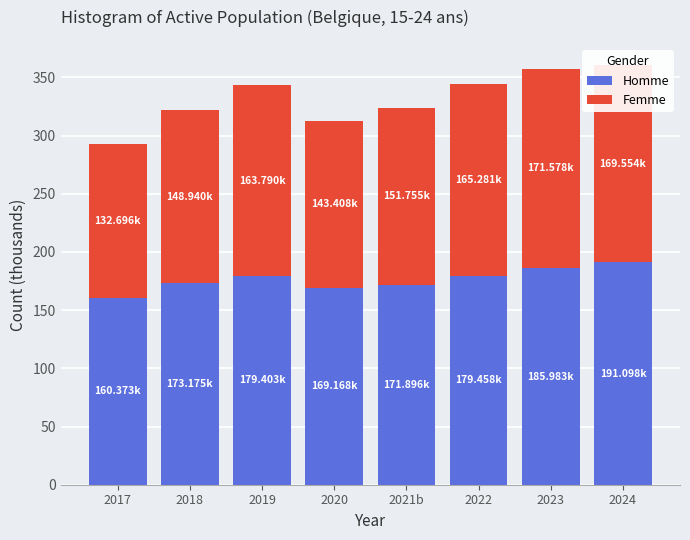

What is the difference between the Homme values at 2017 and 2018?

12.8